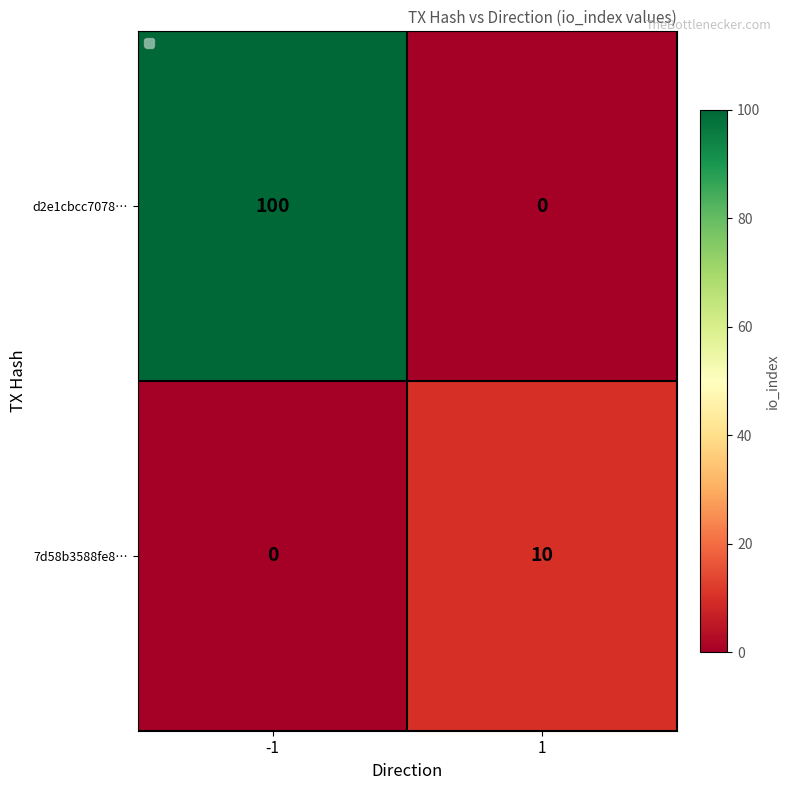

What is the highest value of the d2e1cbcc7078… series?

100